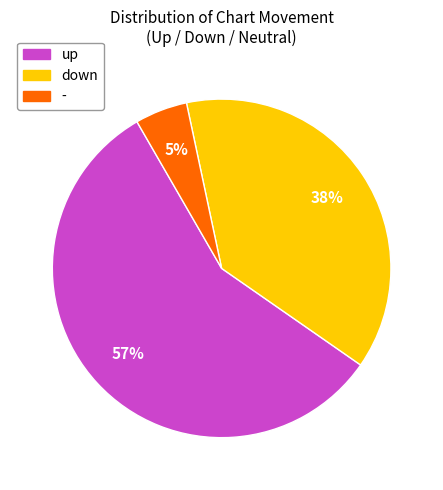

What percentage is the up slice, to the nearest percent?

57%